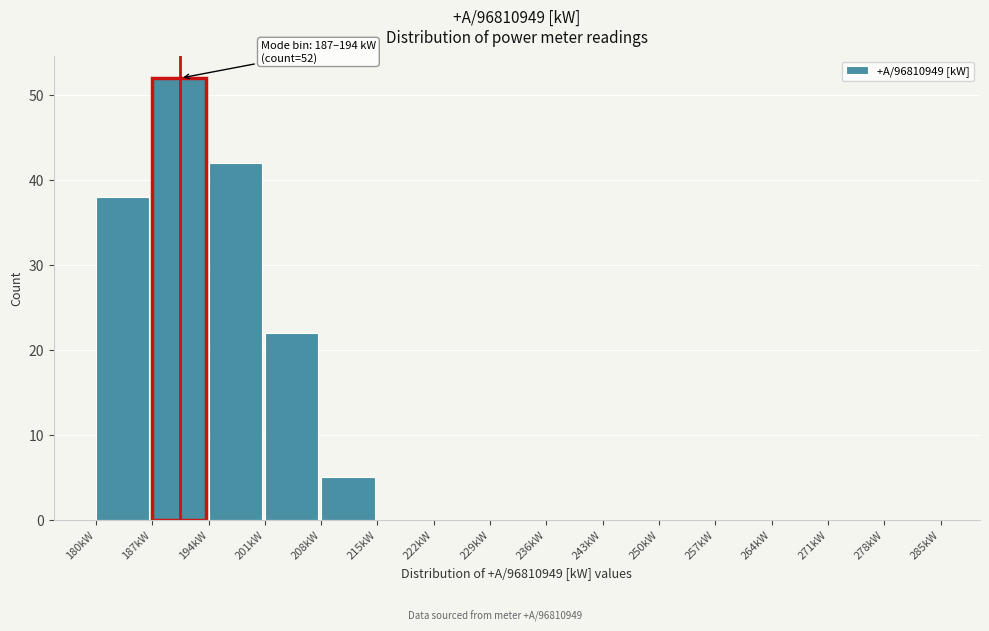

Which range on the x-axis has the tallest bar?

187 to 194